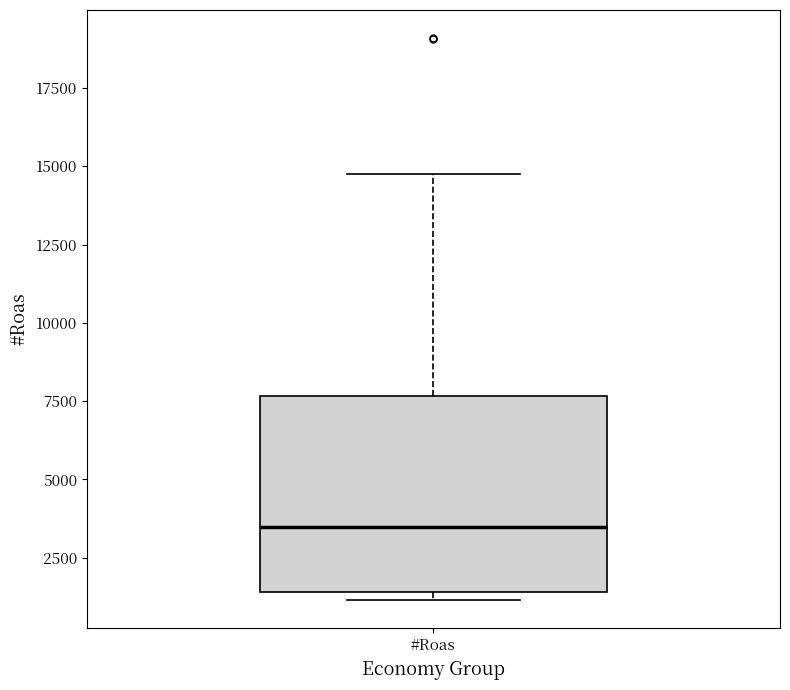

Transcribe this box plot: give where the median line is, the range the box spans, and where the two whiskers end, as read against the y-axis. The values are not printed on the chart, so give them approximately, as read against the axis.

median 3500, box 1500 to 7500, whiskers 1000 to 14500